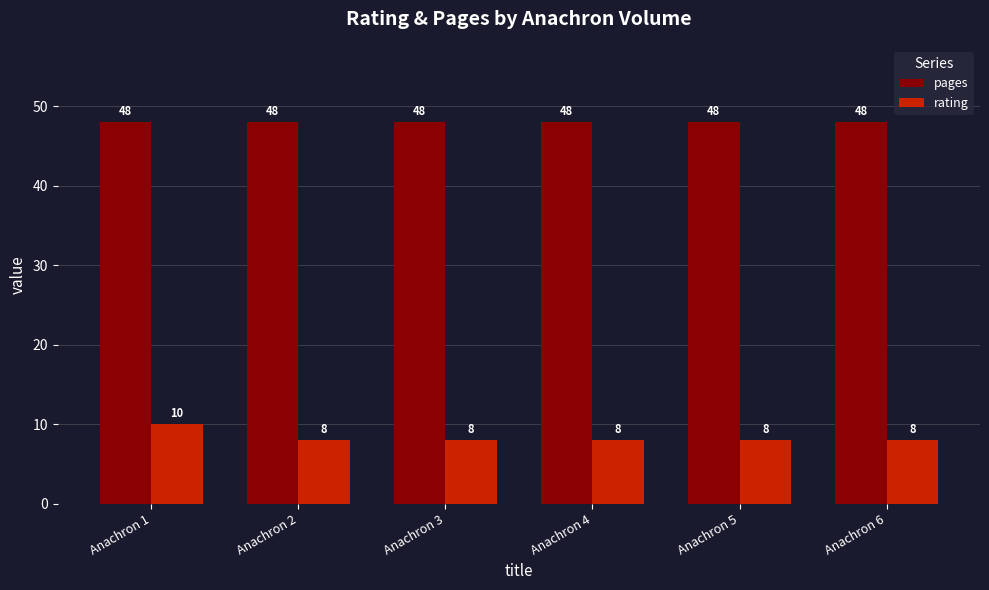

Reading left to right, extract all data points from this chart.

pages: 48	48	48	48	48	48
rating: 10	8	8	8	8	8